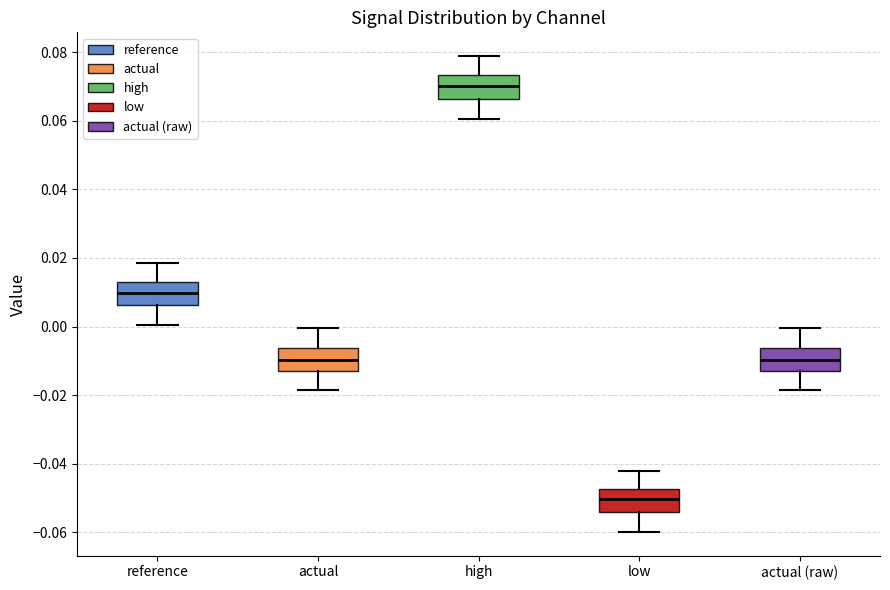

Which box has the highest median line?

high